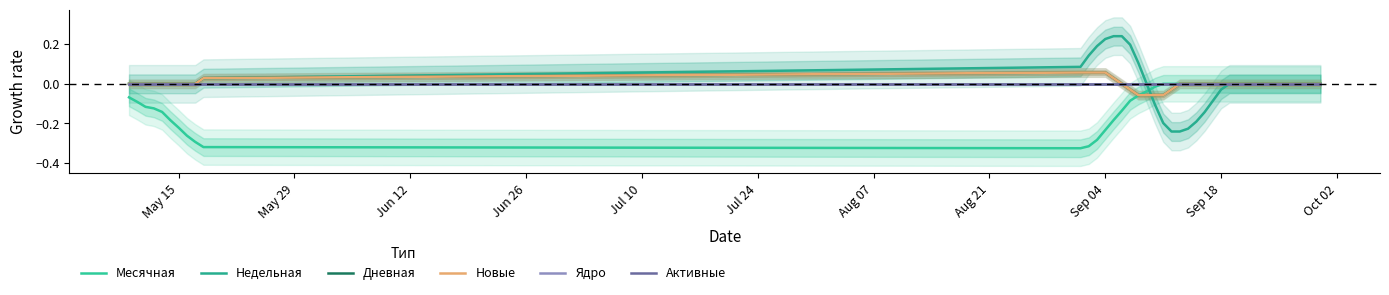

How many data points in Недельная are less than 0?

9